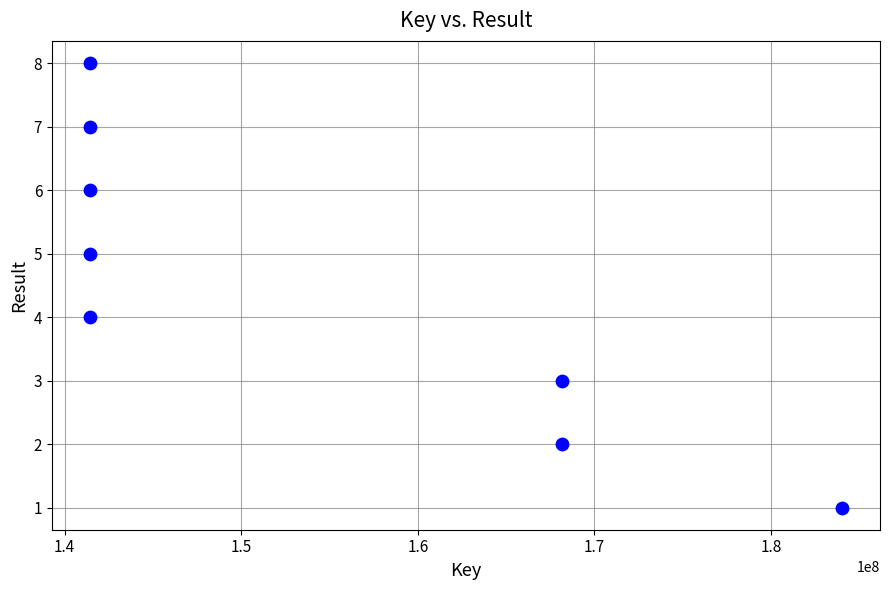

What is the range of X values (max minus min)?

42634233